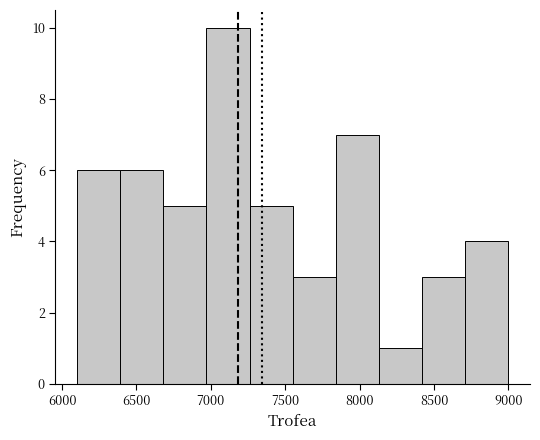

Reading left to right, transcribe this chart: for each bar, give the range it covers on the x-axis and its height. Neither the bar edges nor the heights are printed on the chart, so give them approximately, as read against the axes.

6100 to 6390: 6
6390 to 6680: 6
6680 to 6970: 5
6970 to 7260: 10
7260 to 7550: 5
7550 to 7840: 3
7840 to 8130: 7
8130 to 8420: 1
8420 to 8710: 3
8710 to 9000: 4